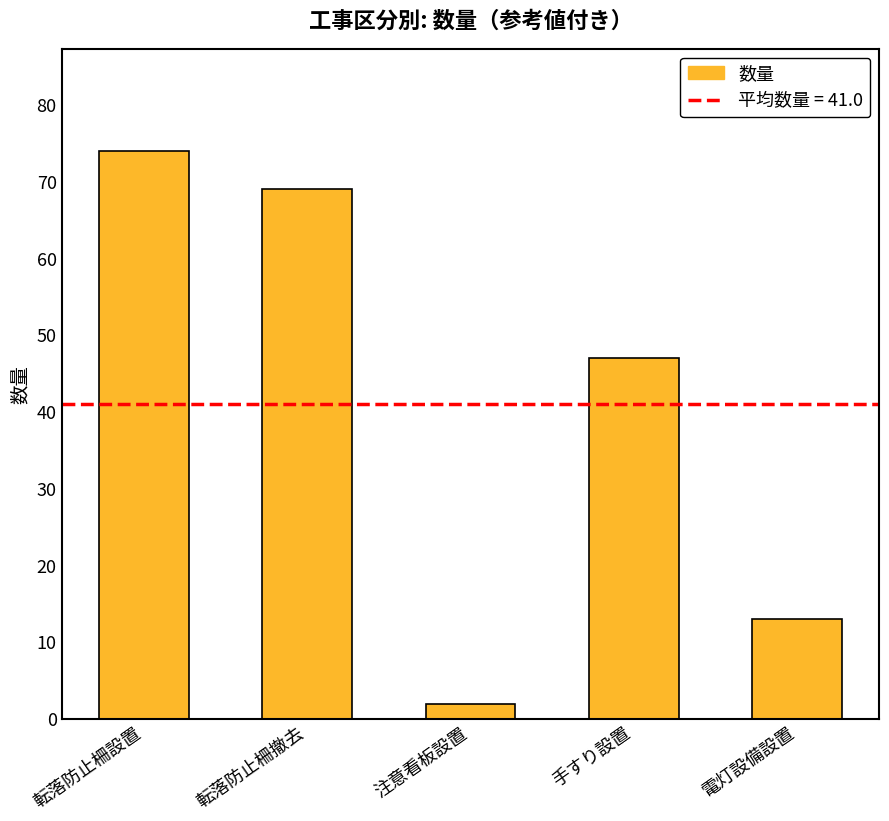

How many values are below 47?

2